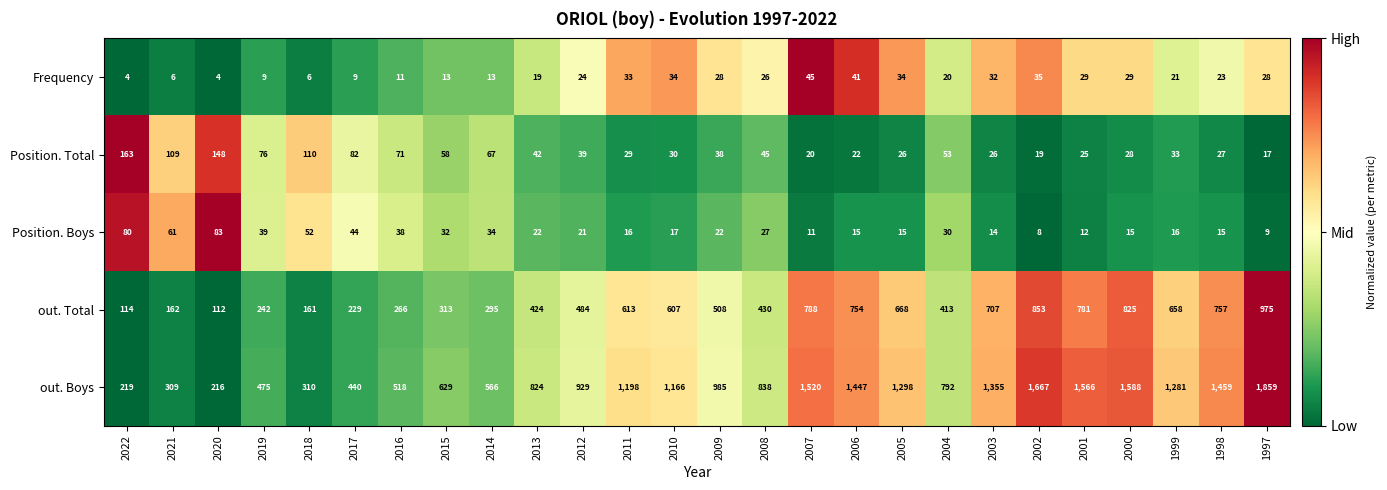

What is the difference between the highest and lowest values at 2017?

431